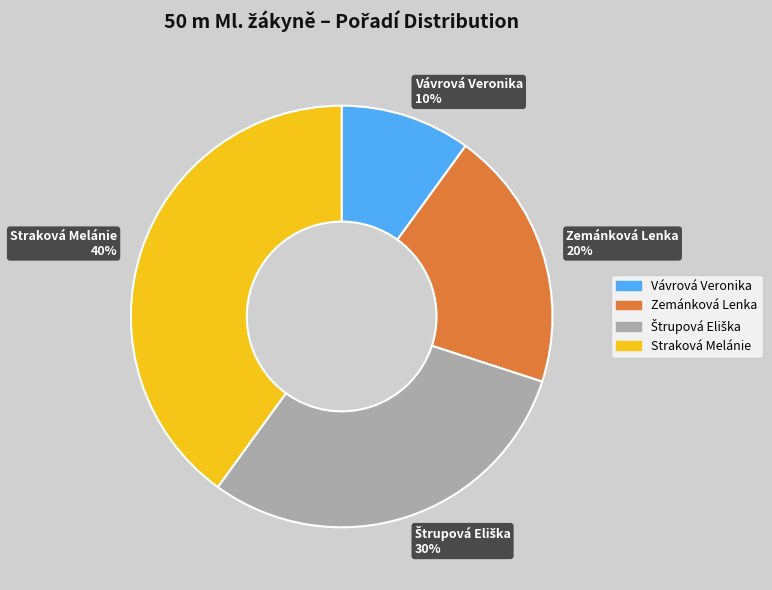

To the nearest percent, what is the difference between the largest and smallest slice percentages?

30%